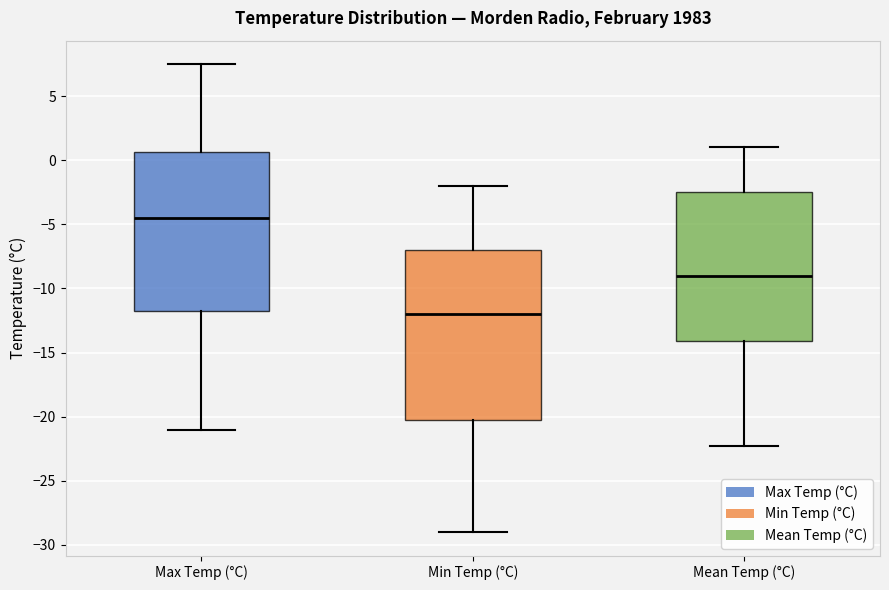

Where does the upper whisker of the box for Min Temp (°C) end on the y-axis? The values are not printed on the chart, so give them approximately, as read against the axis.

-2.0